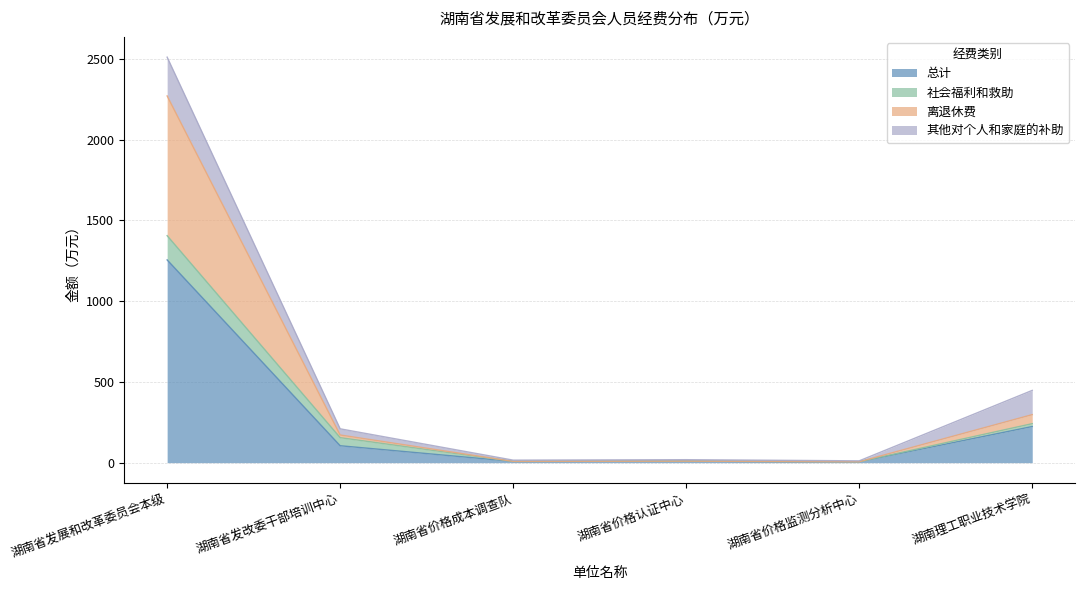

Rank the categories by 离退休费 value from highest to lowest.

湖南省发展和改革委员会本级, 湖南理工职业技术学院, 湖南省发改委干部培训中心, 湖南省价格认证中心, 湖南省价格成本调查队, 湖南省价格监测分析中心